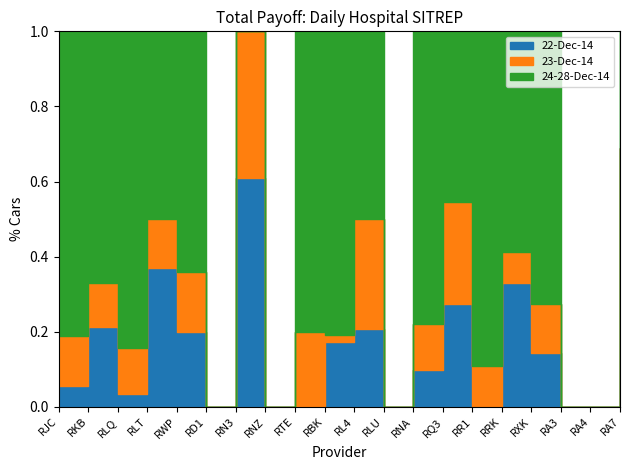

At which category does 23-Dec-14 reach its first local peak?

RKB